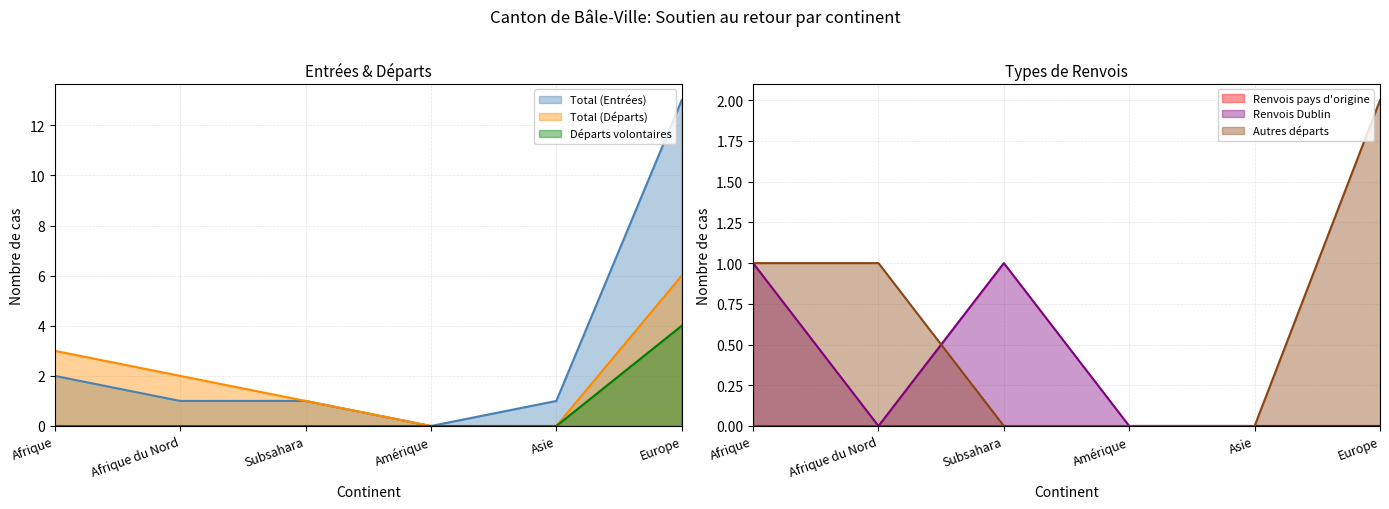

Which category has the highest value in the Total (Entrées) series?

Europe